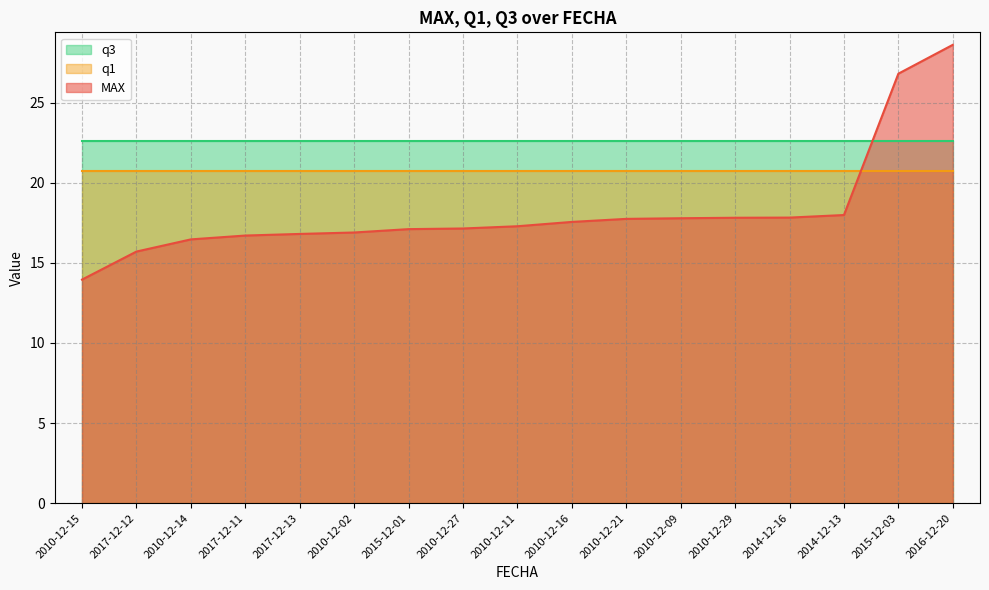

What is the maximum value shown in the chart?

28.6